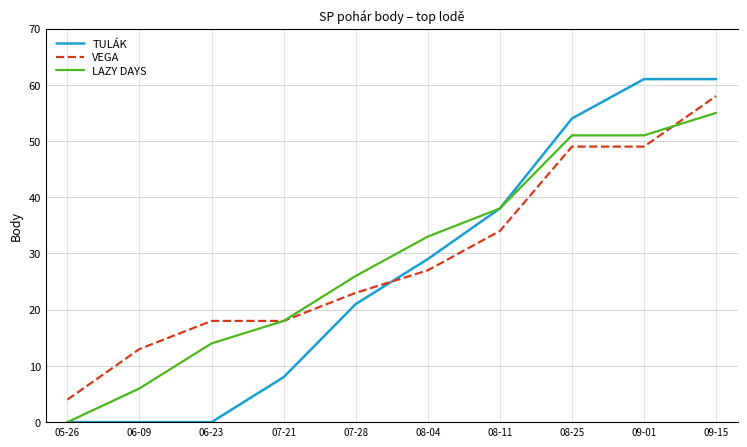

Does the chart have visible grid lines?

Yes